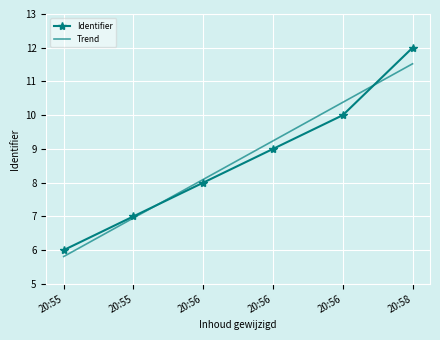

Rank the categories by value from highest to lowest.

20:58, 20:56, 20:56, 20:56, 20:55, 20:55